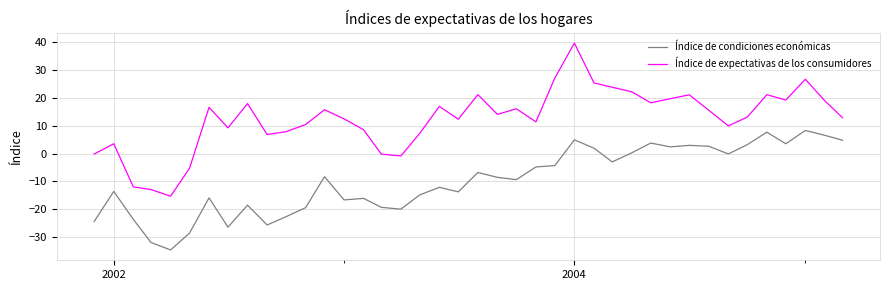

Which series has the largest total across all categories?

Índice de expectativas de los consumidores